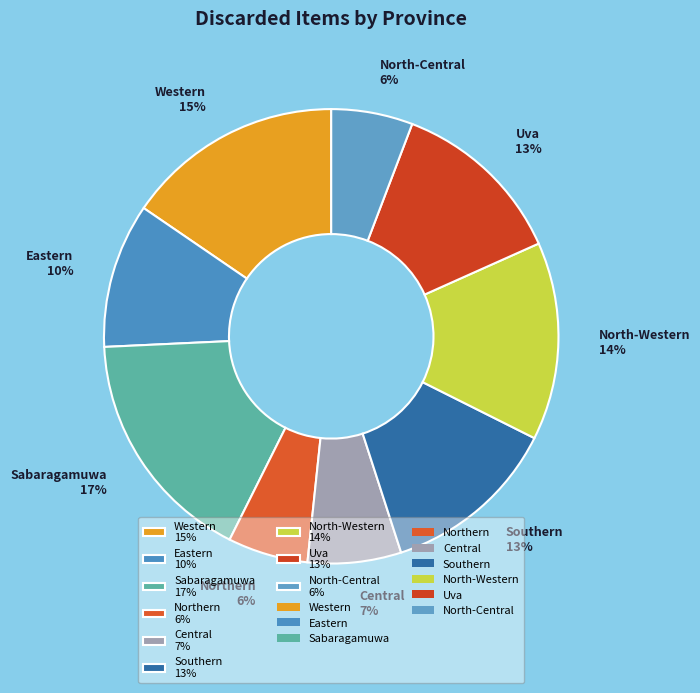

To the nearest percent, what is the average slice percentage?

11%